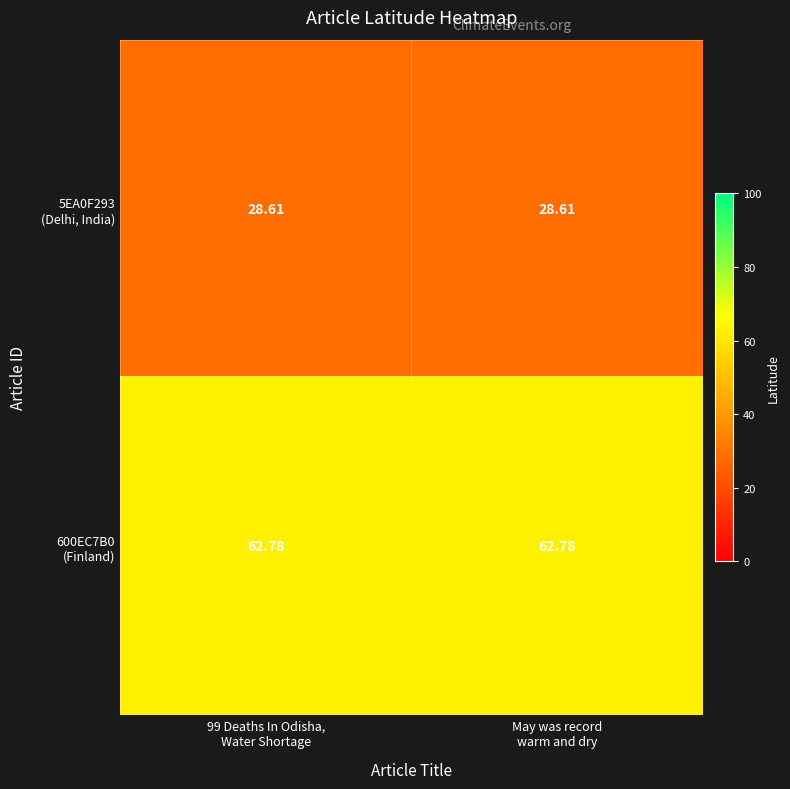

Rank the series by their maximum value, from lowest to highest.

5EA0F293 (Delhi, India), 600EC7B0 (Finland)